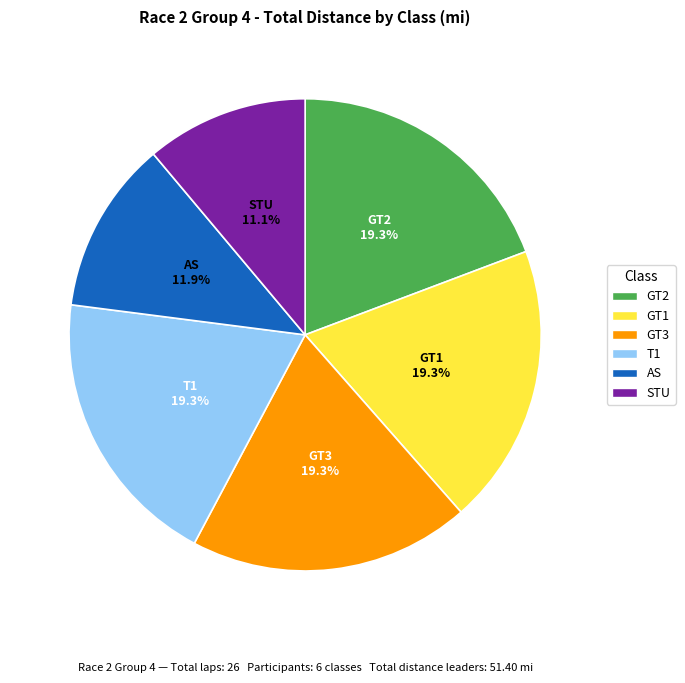

The GT1 slice represents 12% of the pie. True or false?

False